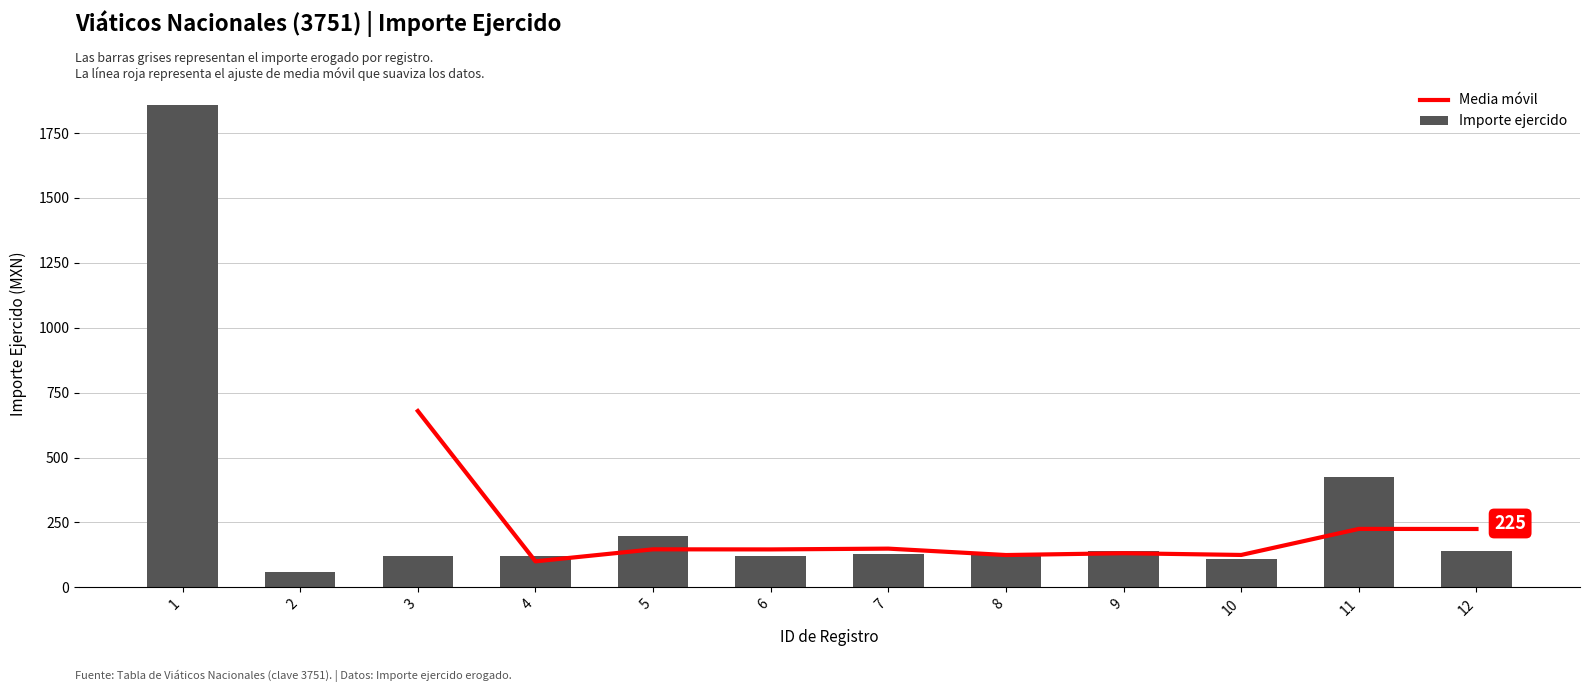

What is the greatest value displayed?

1857.8